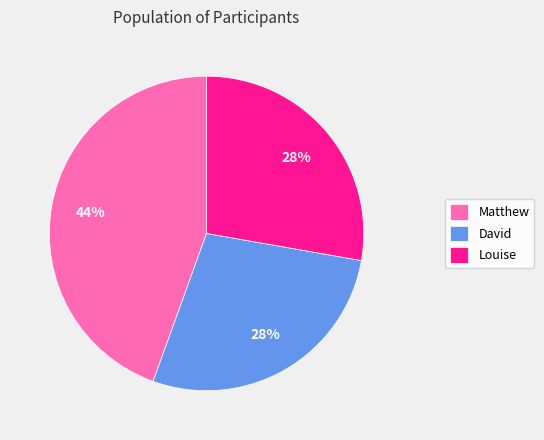

The David slice represents 28% of the pie. True or false?

True